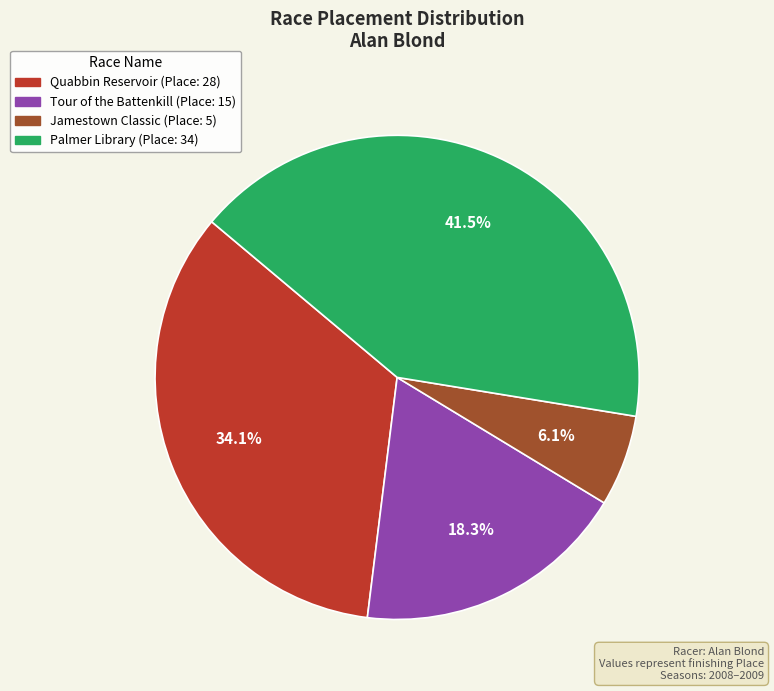

Is there any slice that represents more than half of the pie?

No